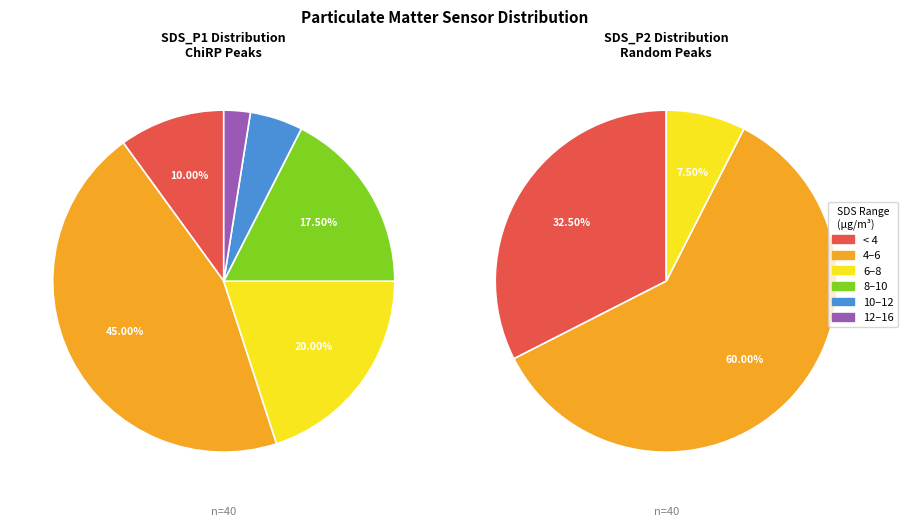

To the nearest percent, what percentage of the pie is 17?

2%